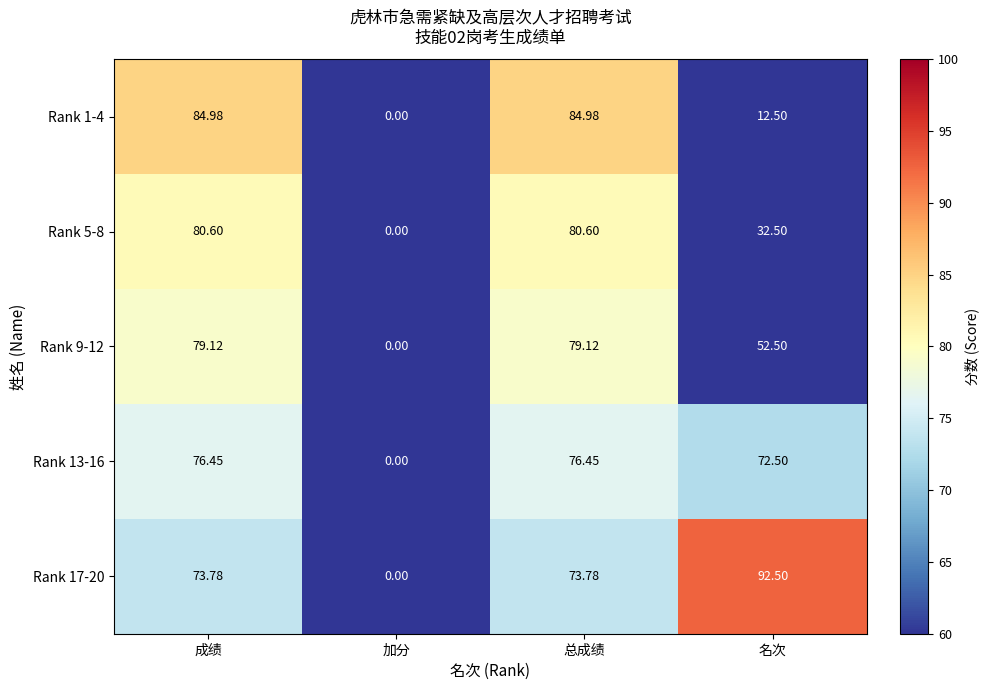

What is the total value across all series at 总成绩?

394.9